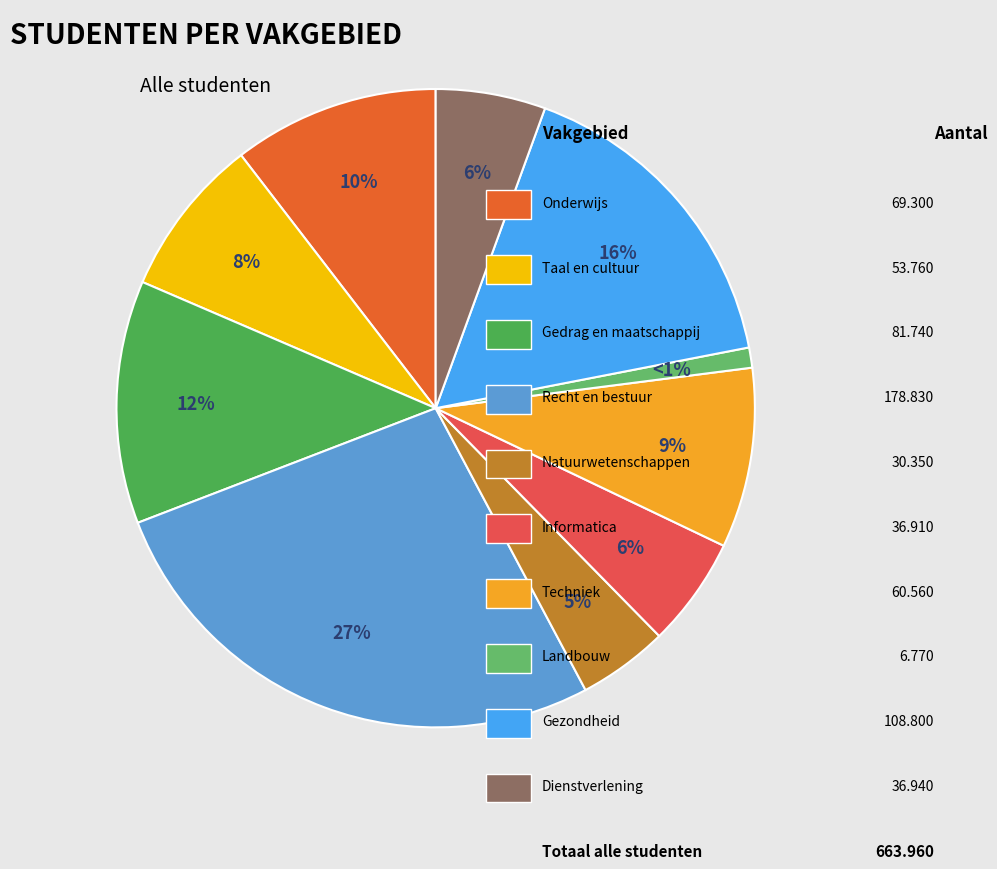

How many slices are in this pie chart?

10